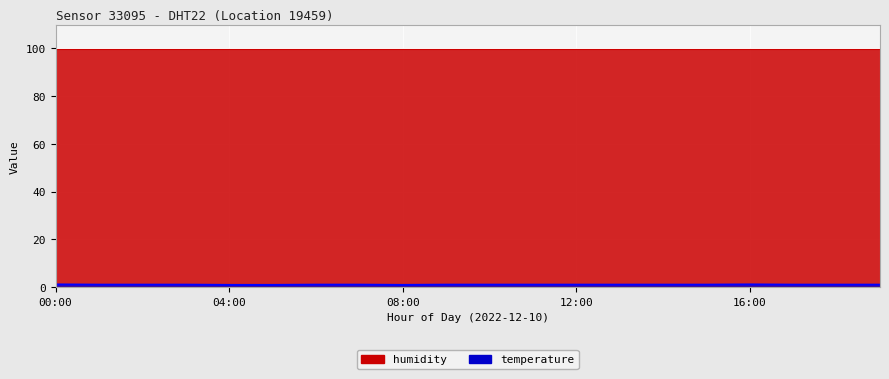

Reading right to left, transcribe all the data shown in this chart.

19:00=0.9	18:00=0.9	17:00=0.9	16:00=1.0	15:00=0.9	14:00=0.9	13:00=0.9	12:00=0.9	11:00=0.9	10:00=0.9	09:00=0.9	08:00=0.8	07:00=0.9	06:00=0.9	05:00=0.8	04:00=0.8	03:00=0.9	02:00=0.9	01:00=0.9	00:00=1.0